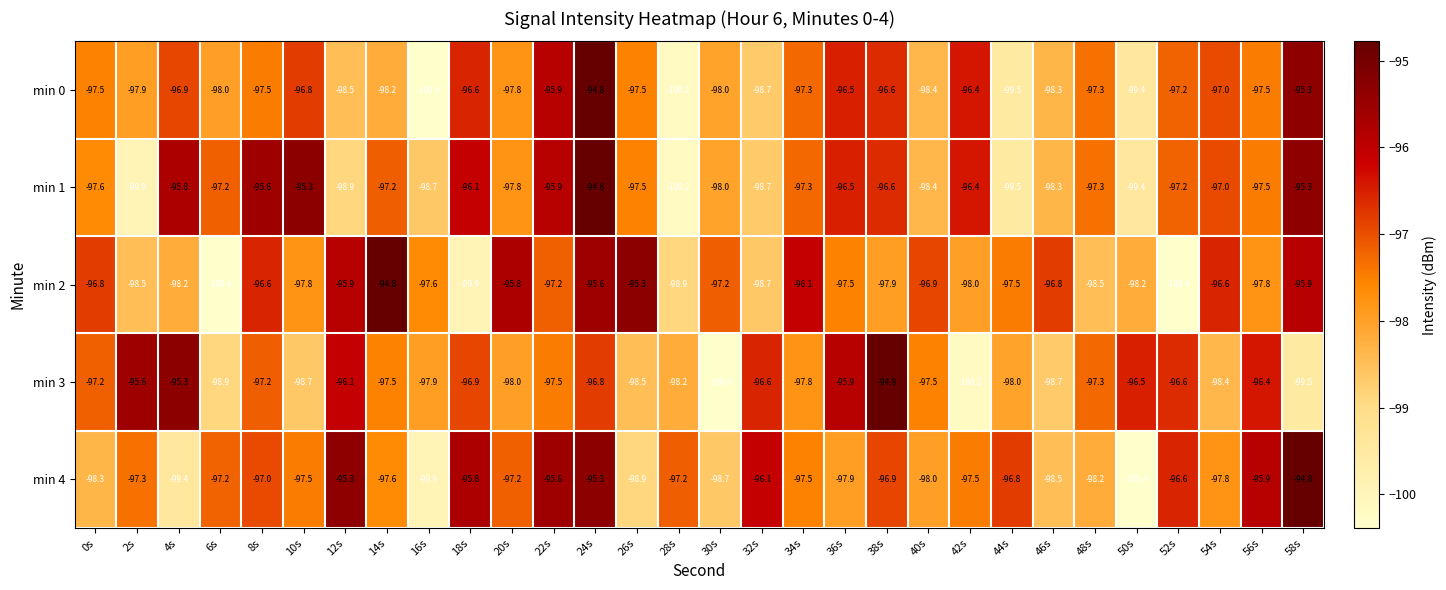

Which series has the largest total across all categories?

min 4